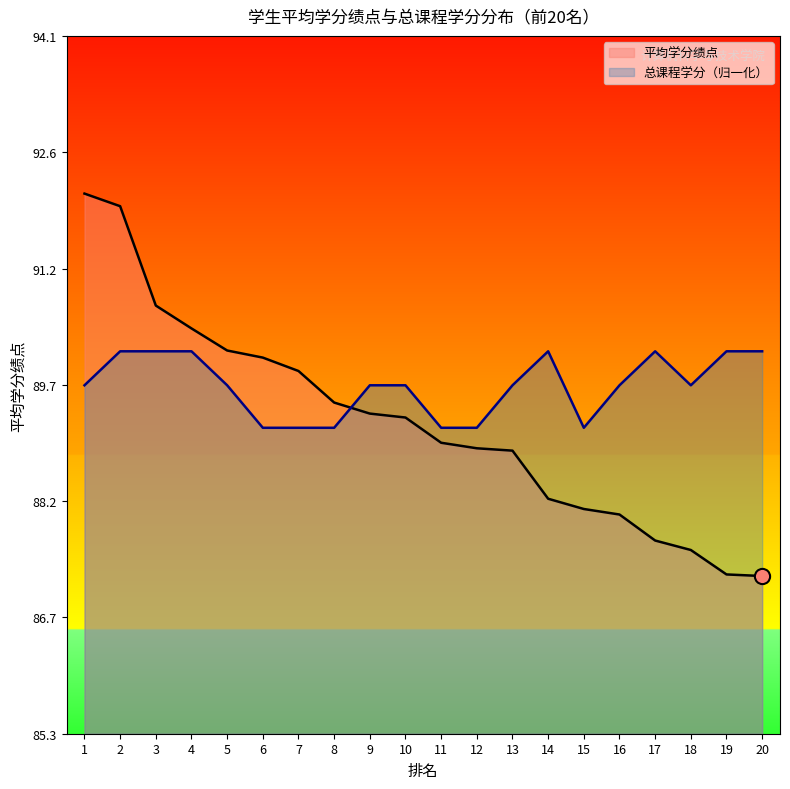

Which series has the largest total across all categories?

总课程学分（归一化）